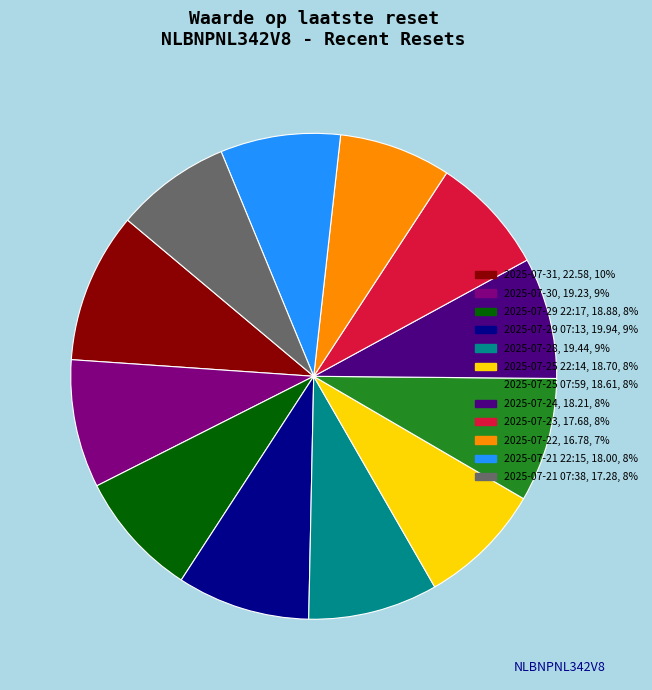

Which has a higher value, 2025-07-21 07:38 or 2025-07-28?

2025-07-28